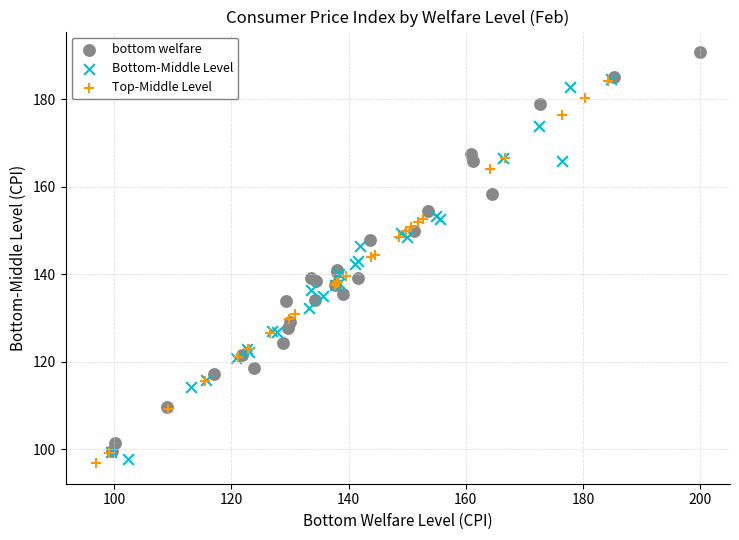

Which series contains the highest Y value?

bottom welfare